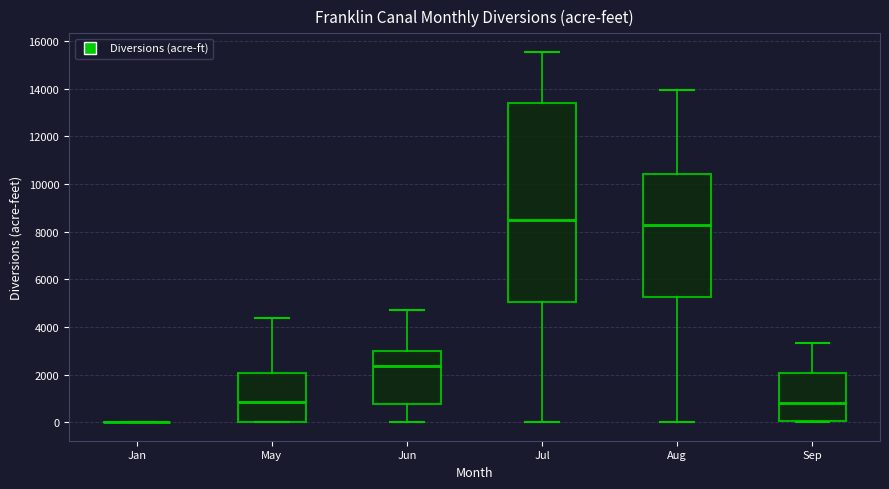

Reading left to right, read every box against the y-axis: the position of its median line, the range the box covers, and the ends of its whiskers. The values are not printed on the chart, so give them approximately, as read against the axis.

Jan: box collapsed to a line at 0, whiskers 0 to 0
May: median 800, box 0 to 2000, whiskers 0 to 4400
Jun: median 2400, box 800 to 3000, whiskers 0 to 4800
Jul: median 8400, box 5000 to 13400, whiskers 0 to 15600
Aug: median 8200, box 5200 to 10400, whiskers 0 to 14000
Sep: median 800, box 0 to 2000, whiskers 0 to 3400